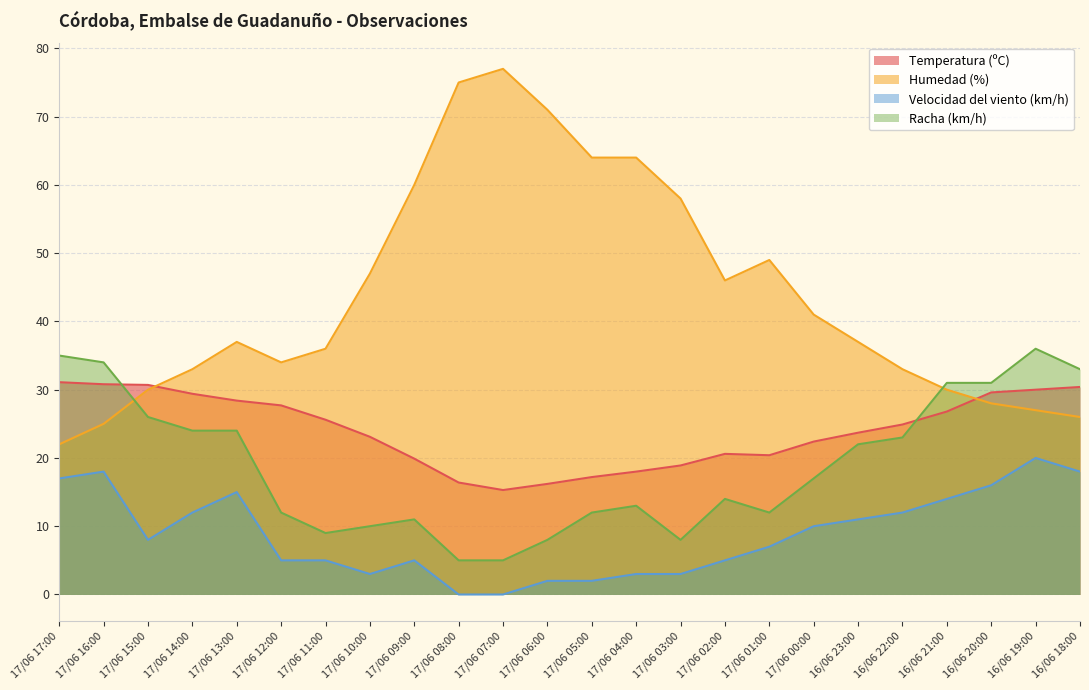

Rank the series by their maximum value, from highest to lowest.

Humedad (%), Racha (km/h), Temperatura (ºC), Velocidad del viento (km/h)